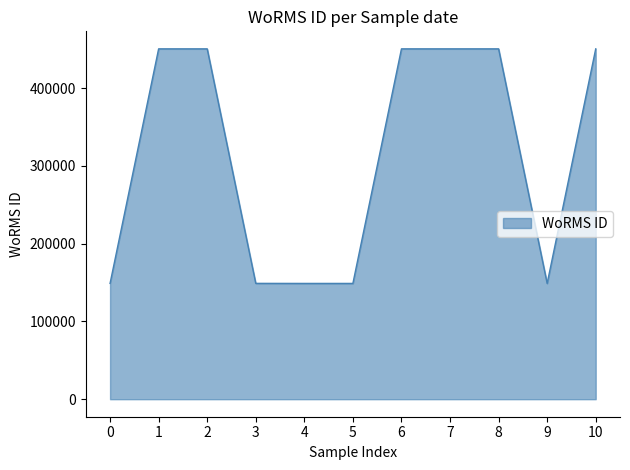

The value at 0 is 254569. True or false?

False